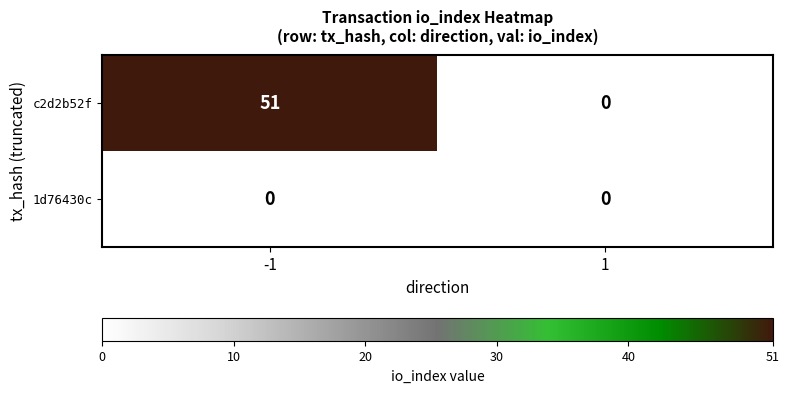

What is the maximum value shown in the chart?

51